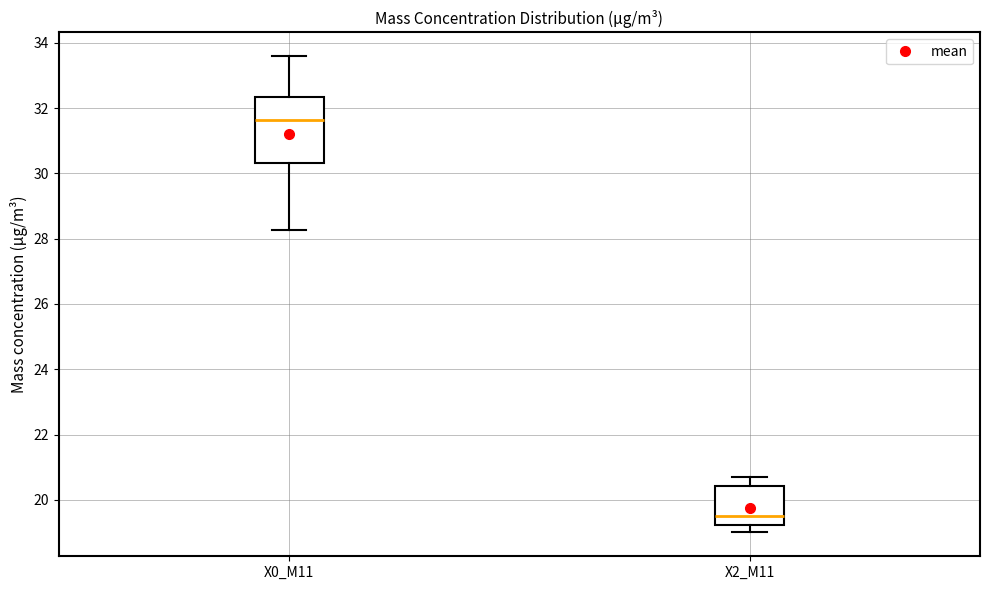

Reading left to right, read every box against the y-axis: the position of its median line, the range the box covers, and the ends of its whiskers. The values are not printed on the chart, so give them approximately, as read against the axis.

X0_M11: median 31.6, box 30.4 to 32.4, whiskers 28.2 to 33.6
X2_M11: median 19.6, box 19.2 to 20.4, whiskers 19.0 to 20.6